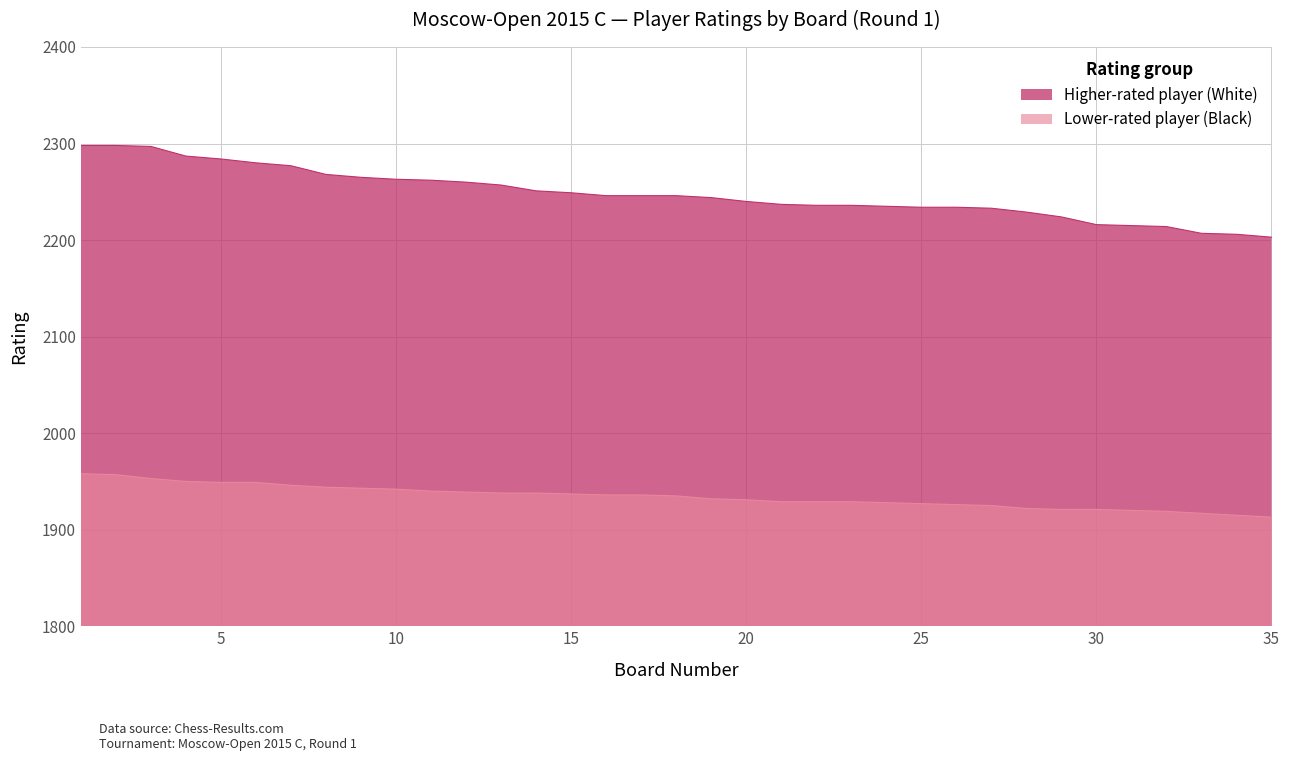

Reading left to right, extract all data points from this chart.

Higher-rated player (White): 2298	2298	2297	2287	2284	2280	2277	2268	2265	2263	2262	2260	2257	2251	2249	2246	2246	2246	2244	2240	2237	2236	2236	2235	2234	2234	2233	2229	2224	2216	2215	2214	2207	2206	2203
Lower-rated player (Black): 1958	1957	1953	1950	1949	1949	1946	1944	1943	1942	1940	1939	1938	1938	1937	1936	1936	1935	1932	1931	1929	1929	1929	1928	1927	1926	1925	1922	1921	1921	1920	1919	1917	1915	1913